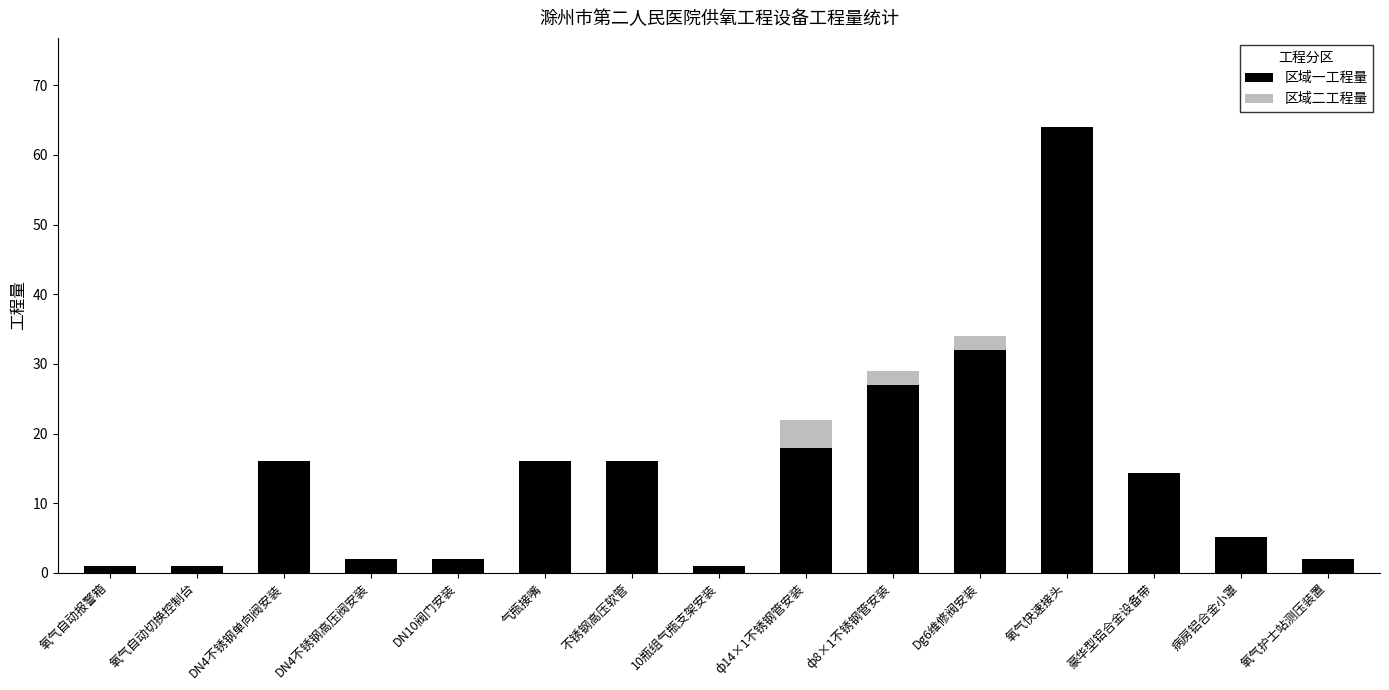

How many data points does each series have?

15